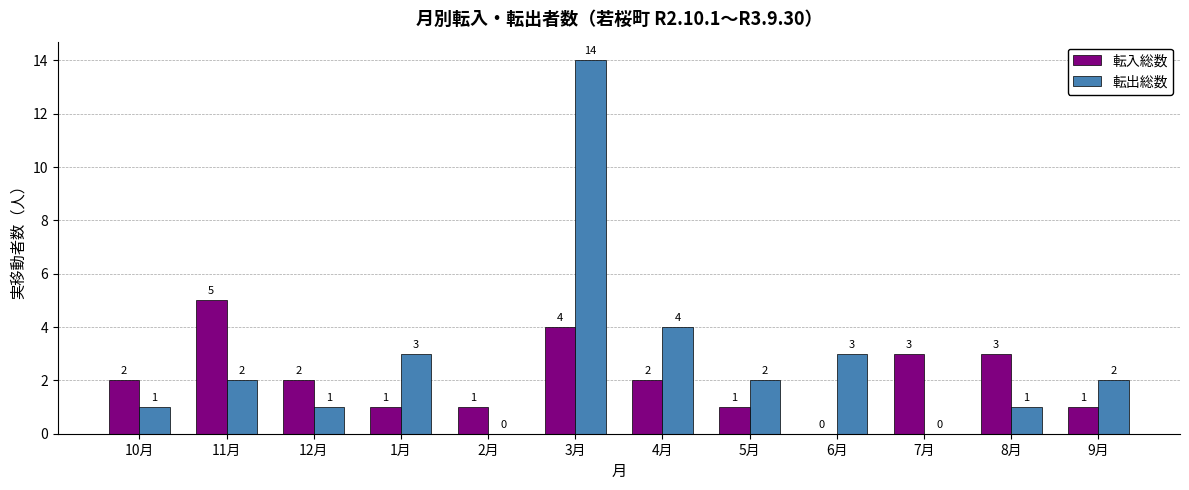

At which category is the sum across all series the highest?

3月